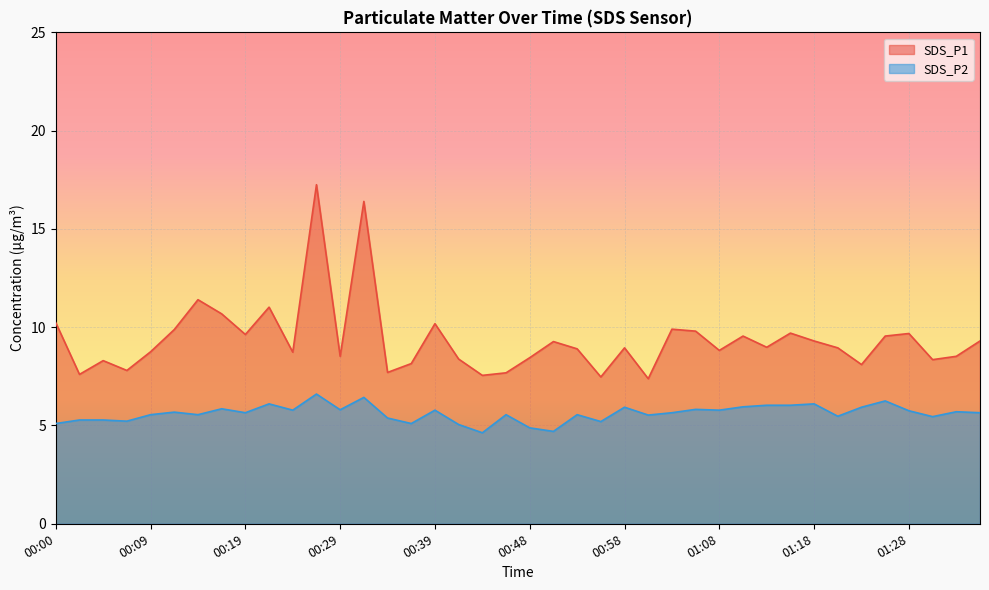

How many data points in SDS_P2 are less than 5?

3